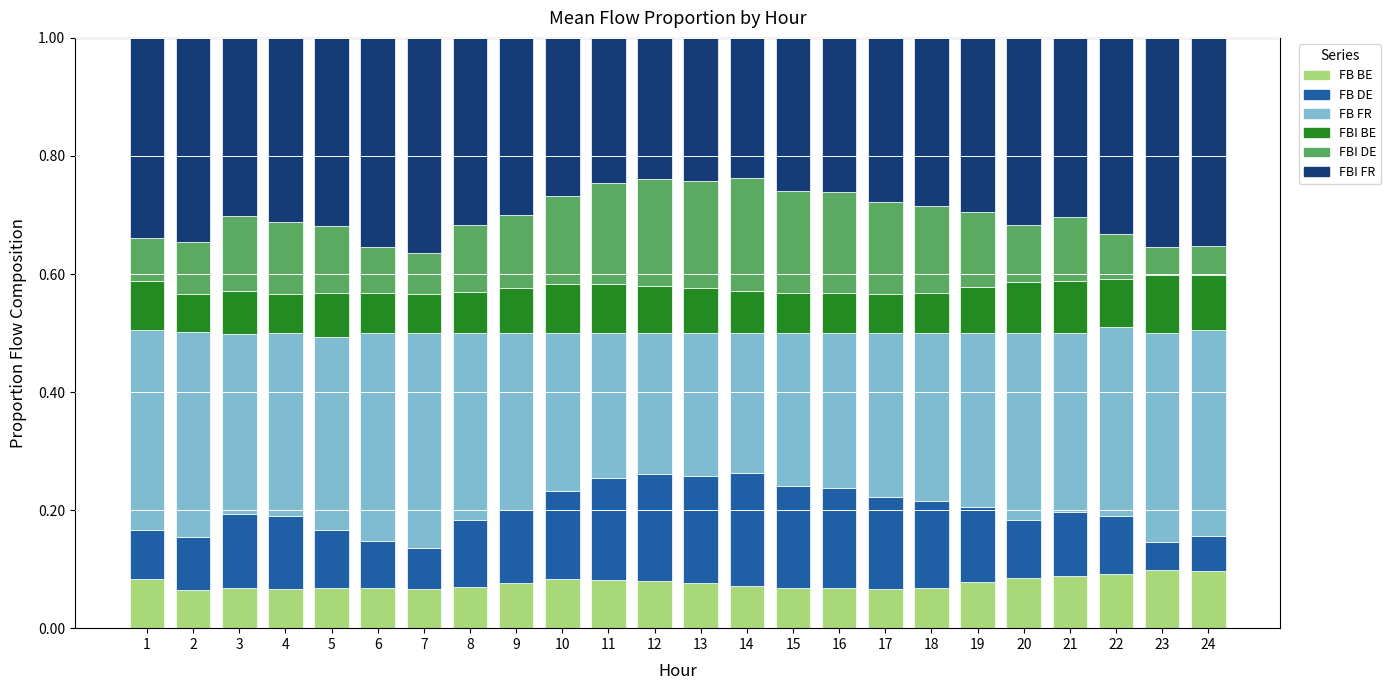

Are the bars grouped side by side (vs. stacked)?

No